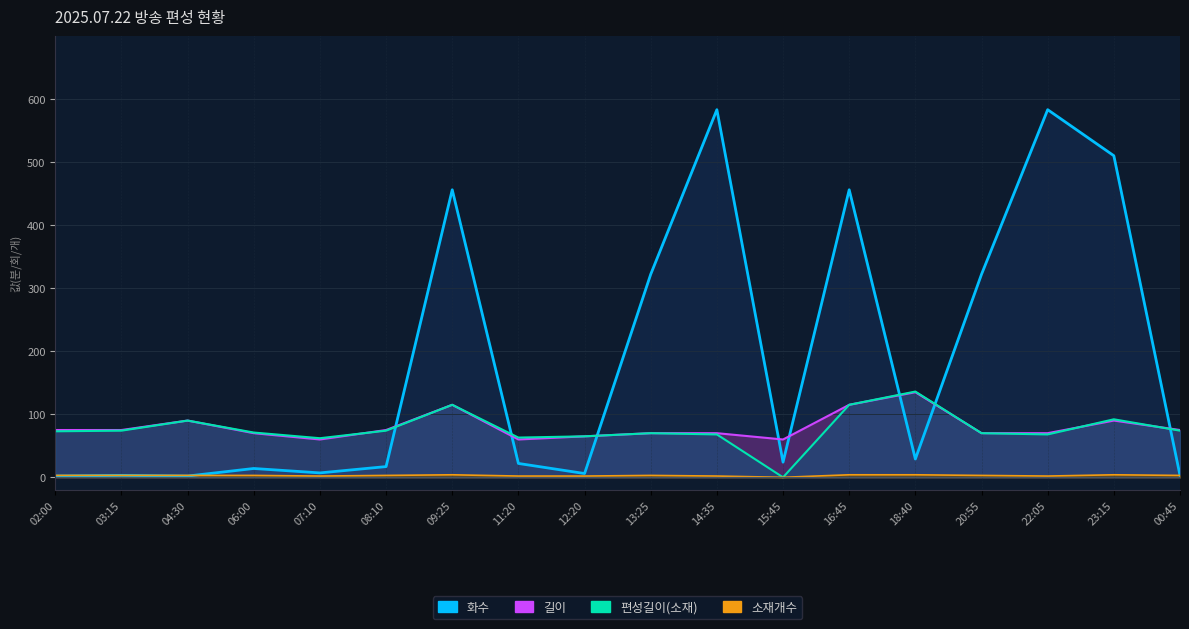

At 15:45, list the series in order from largest to smallest.

길이, 화수, 편성길이(소재), 소재개수